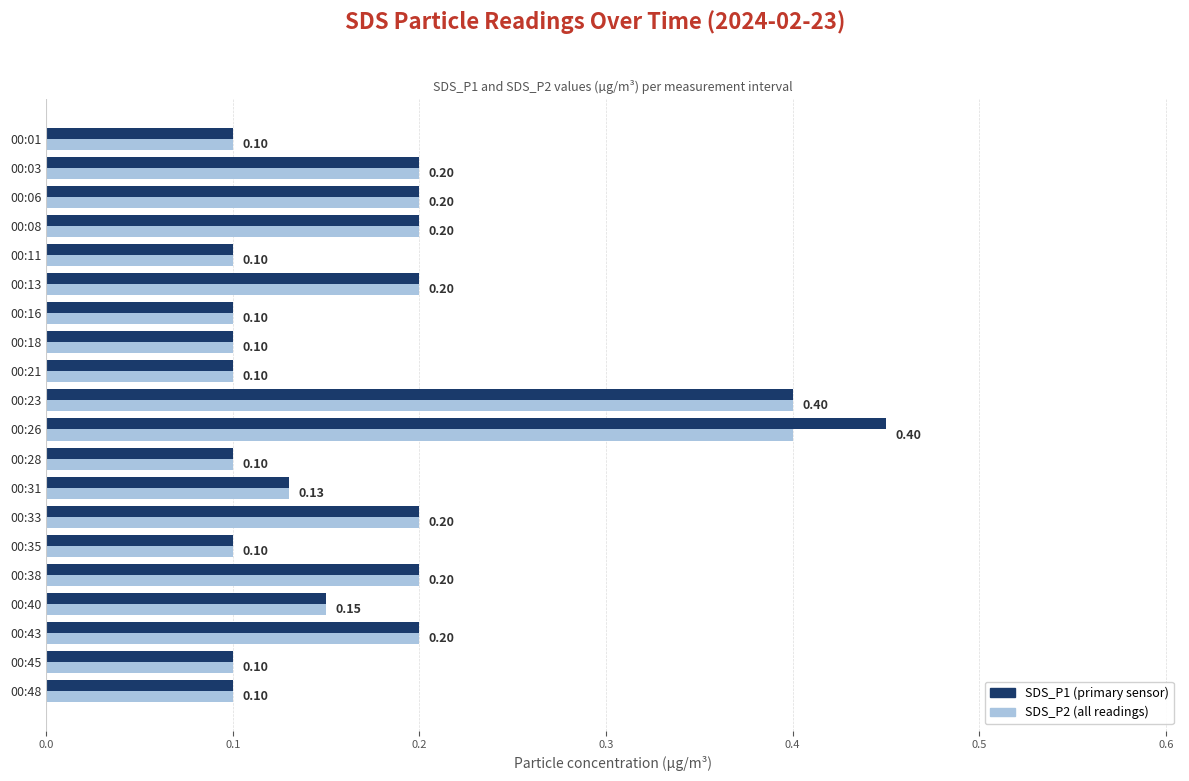

At how many categories does at least one series exceed 0?

20